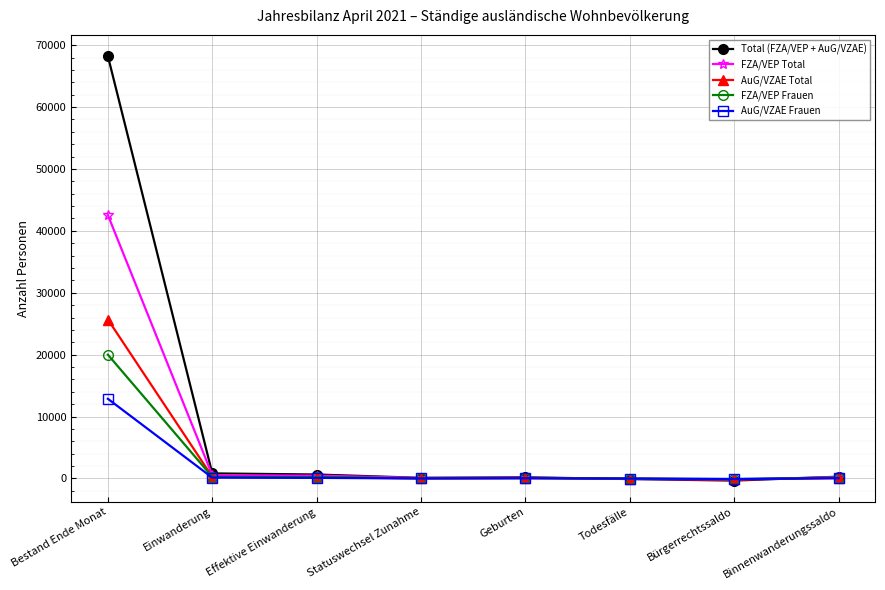

Which series has the largest total across all categories?

Total (FZA/VEP + AuG/VZAE)